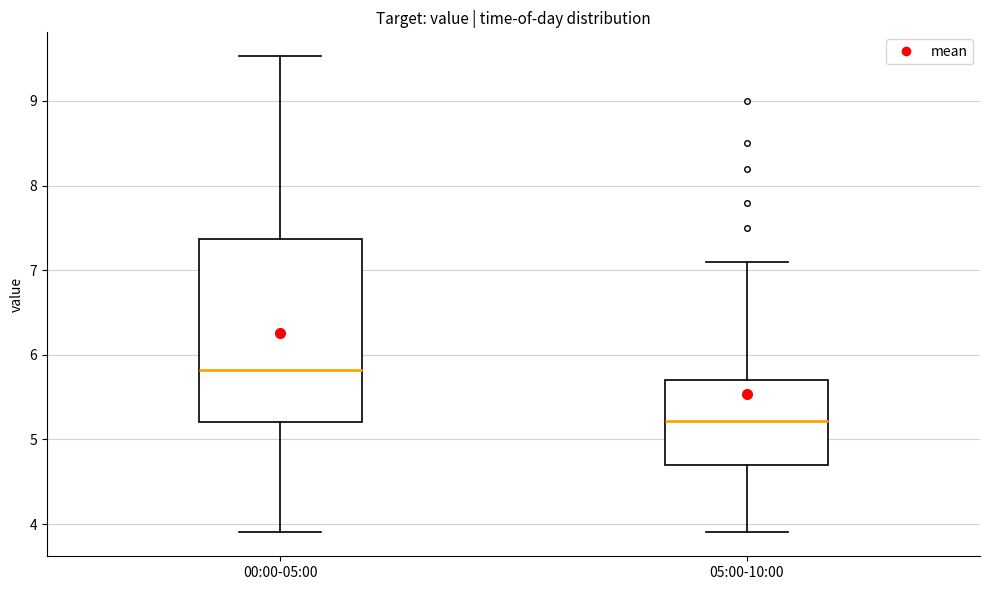

Which box has the highest median line?

00:00-05:00